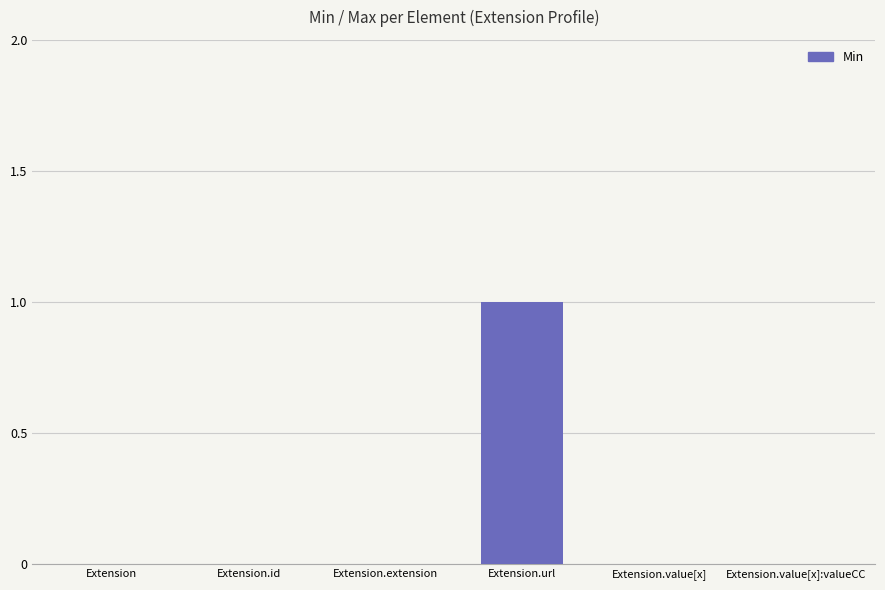

Count the number of categories in the chart.

6